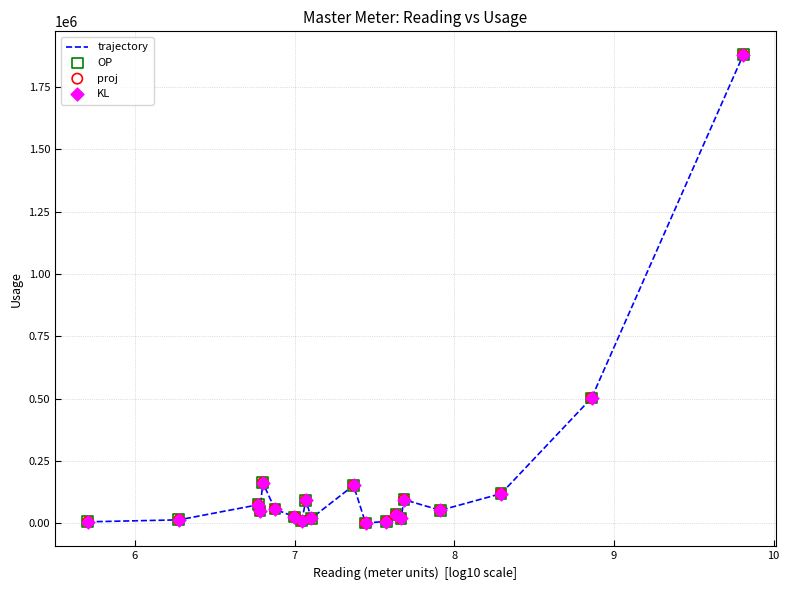

What is the maximum value shown in the chart?

1880000